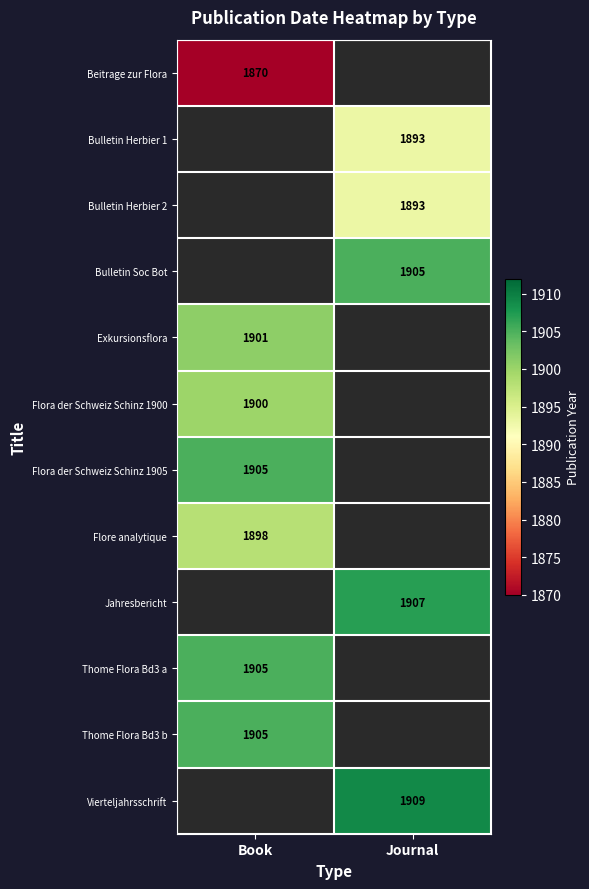

The Flora der Schweiz Schinz 1900 series shows 960.4 at Book. True or false?

False